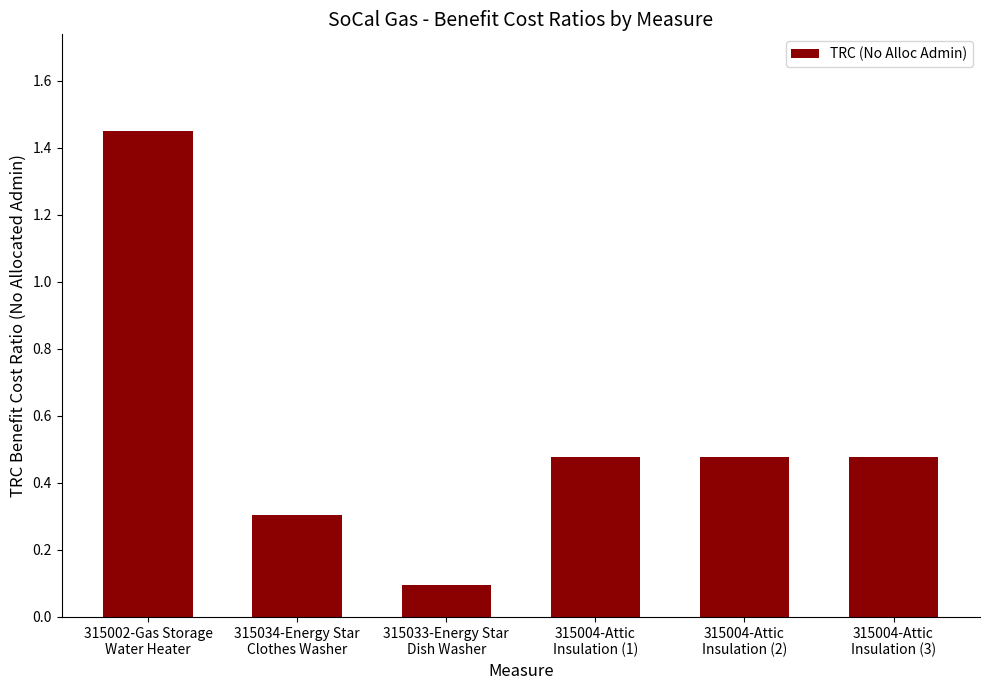

What is the difference between the second highest and minimum values?

0.4